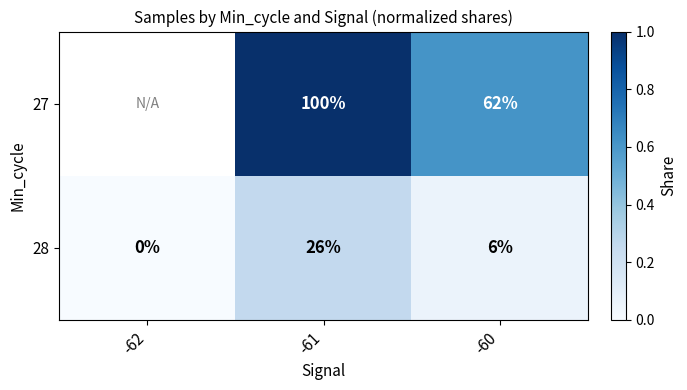

The 28 series shows 0 at -62. True or false?

True